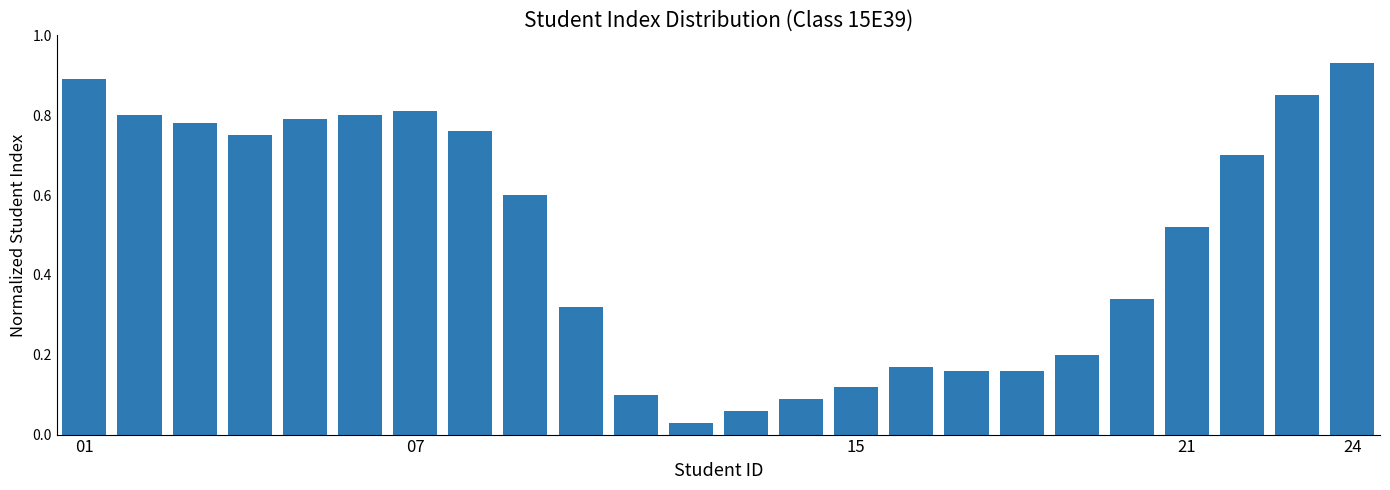

What is the average value?

0.5